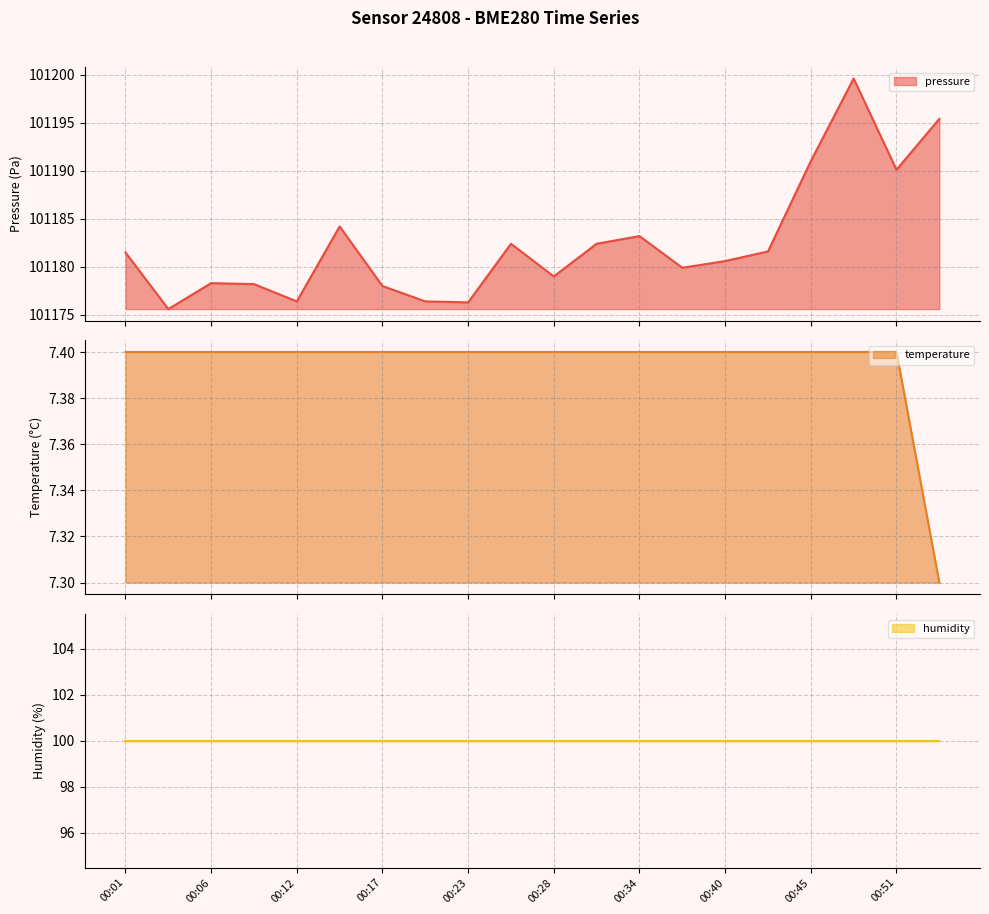

True or false: pressure and temperature cross at least once.

False